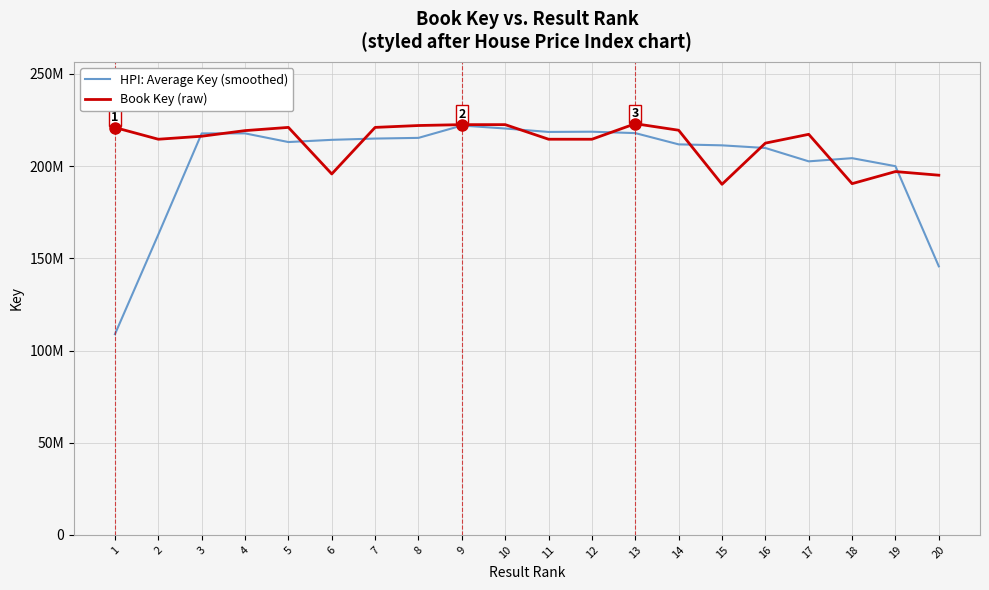

At which category is the sum across all series the highest?

9